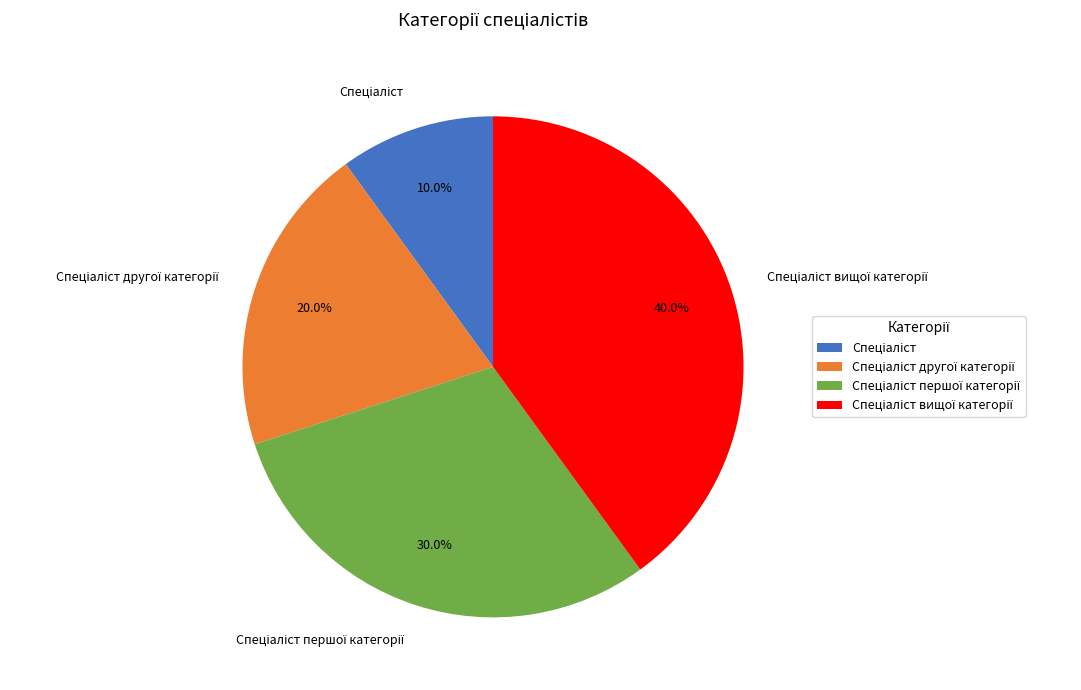

How many slices are in this pie chart?

4